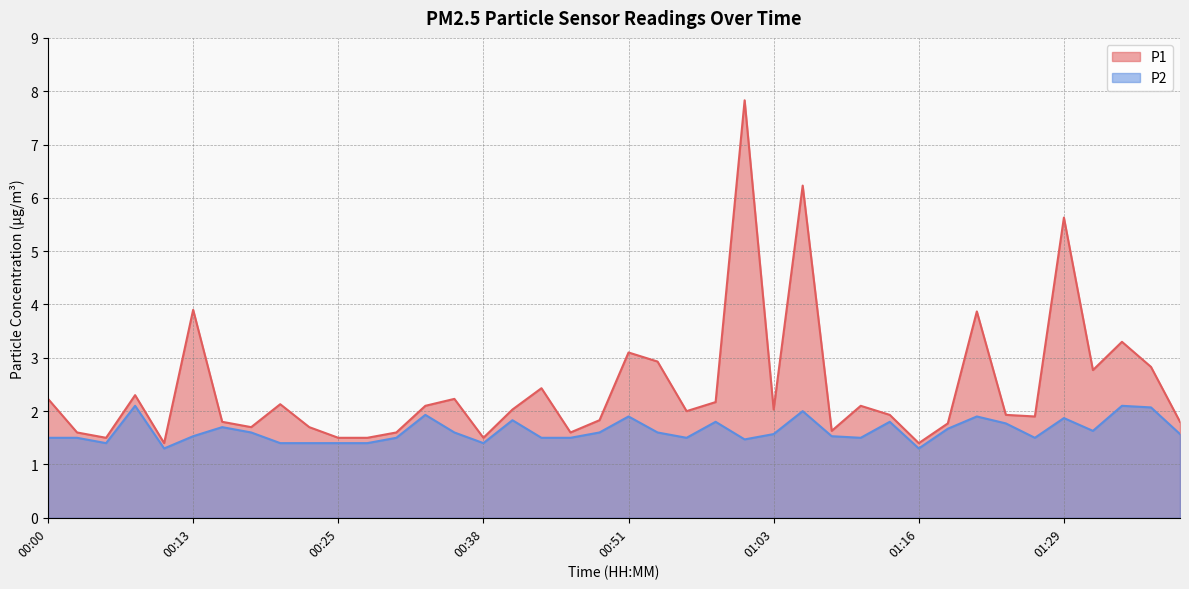

True or false: P2 has more than 0 interior local peaks.

True